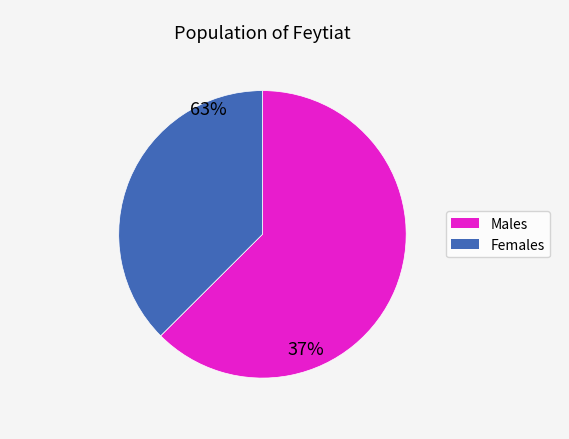

Is there a majority slice in this chart?

Yes